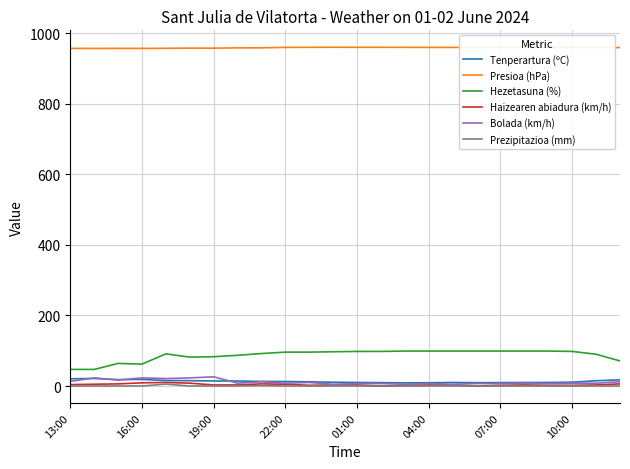

What is the greatest value displayed?

959.9